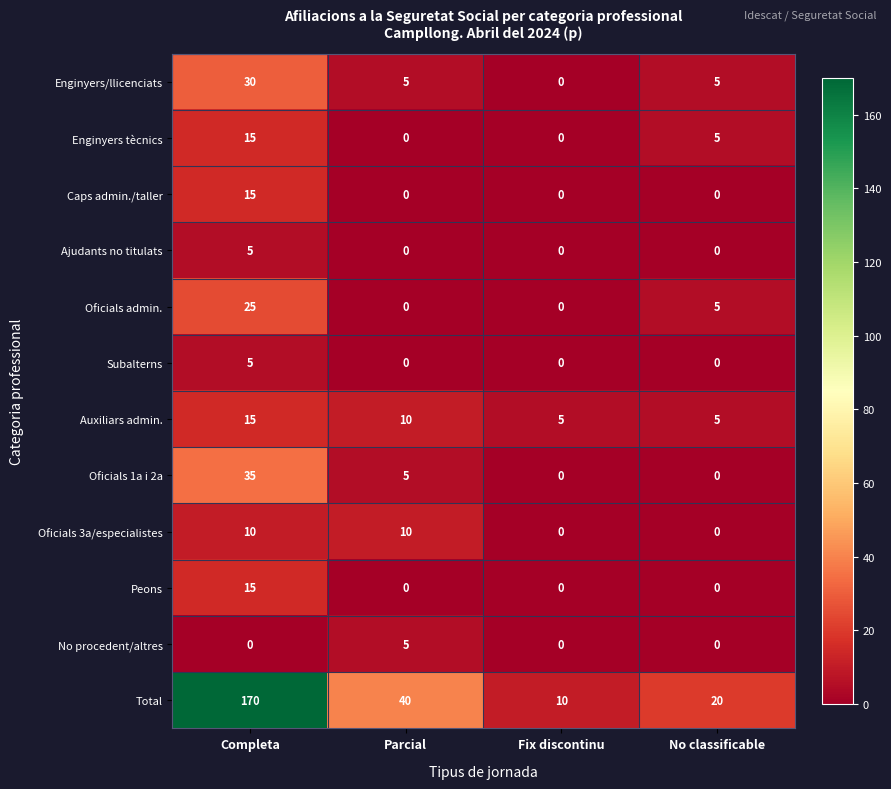

How many Oficials admin. values are between 0 and 25?

4